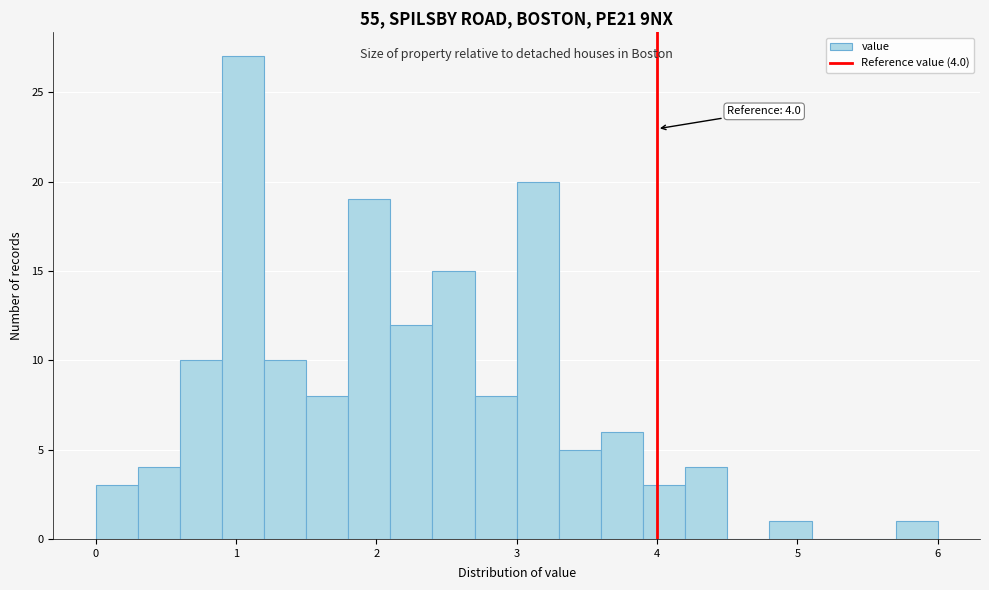

Around what value on the x-axis is the tallest bar? Give the approximate position of its centre, as read against the axis.

1.1